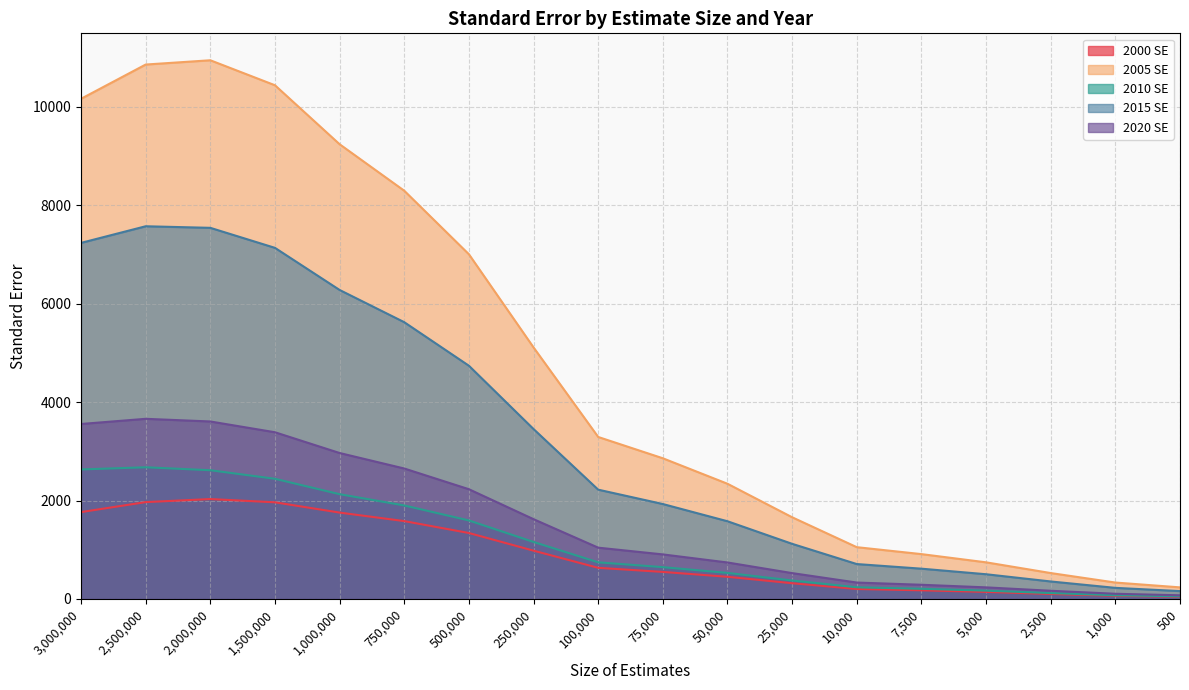

What is the total value across all series at 1,000?

802